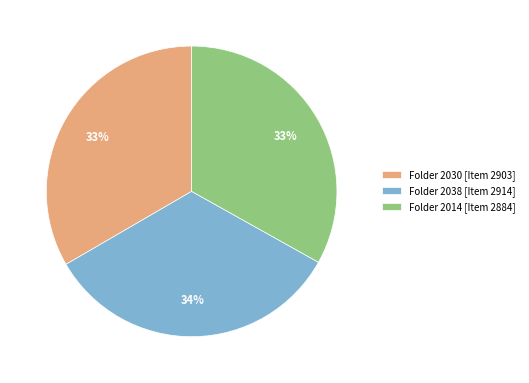

How many segments does this pie chart have?

3